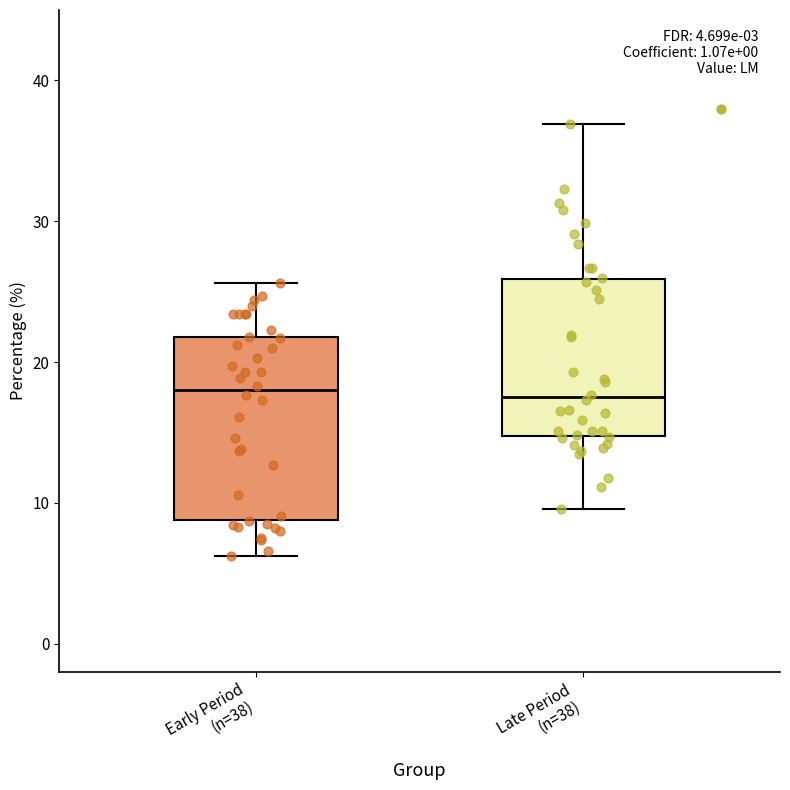

Reading left to right, read every box against the y-axis: the position of its median line, the range the box covers, and the ends of its whiskers. The values are not printed on the chart, so give them approximately, as read against the axis.

Early Period (n=38): median 18, box 9 to 22, whiskers 6 to 26
Late Period (n=38): median 18, box 15 to 26, whiskers 10 to 37